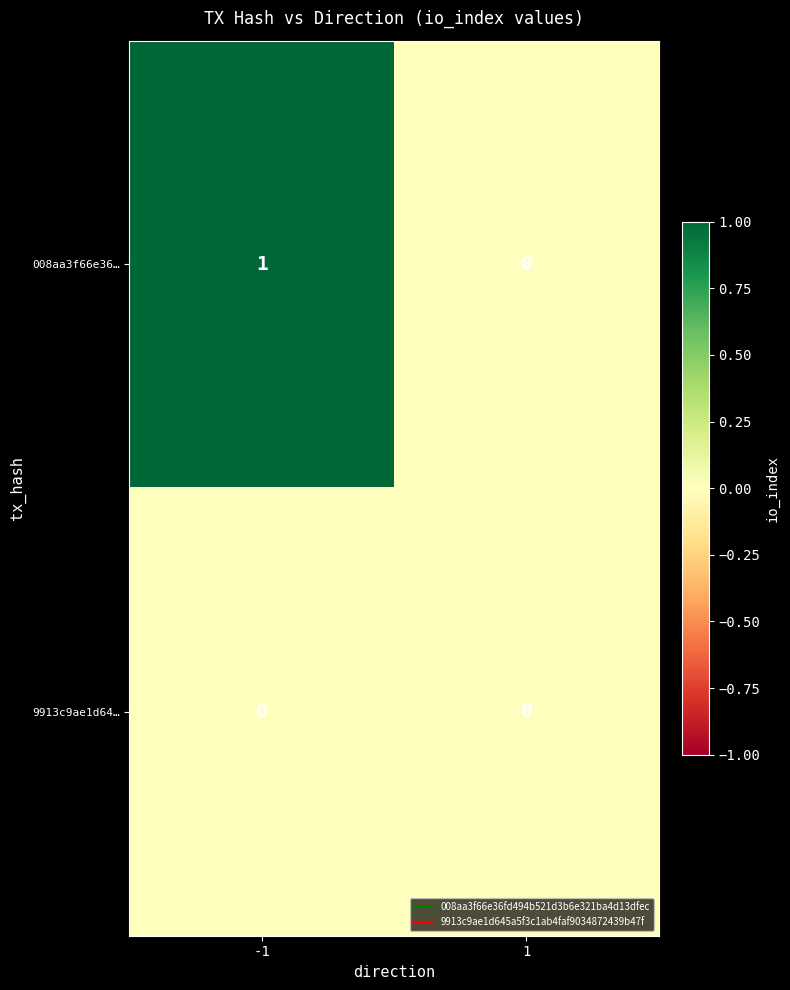

Reading left to right, what are all the values shown in this chart?

008aa3f66e36…: -1=1	1=0
9913c9ae1d64…: -1=0	1=0